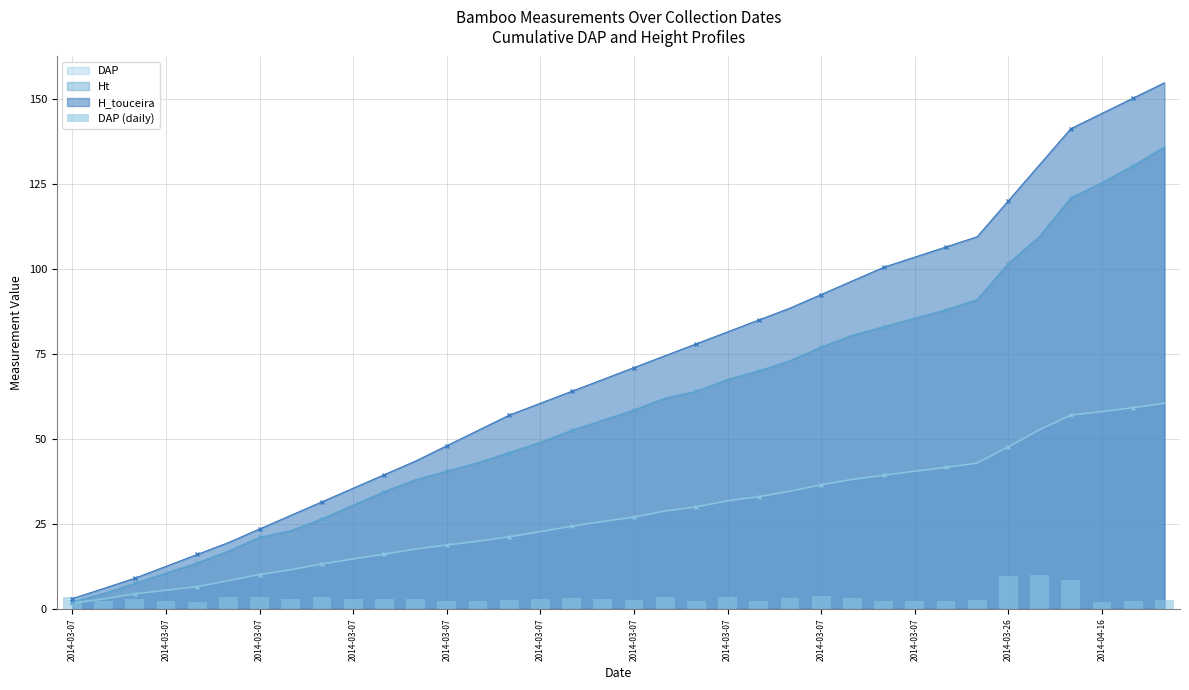

Does the chart contain any negative values?

No